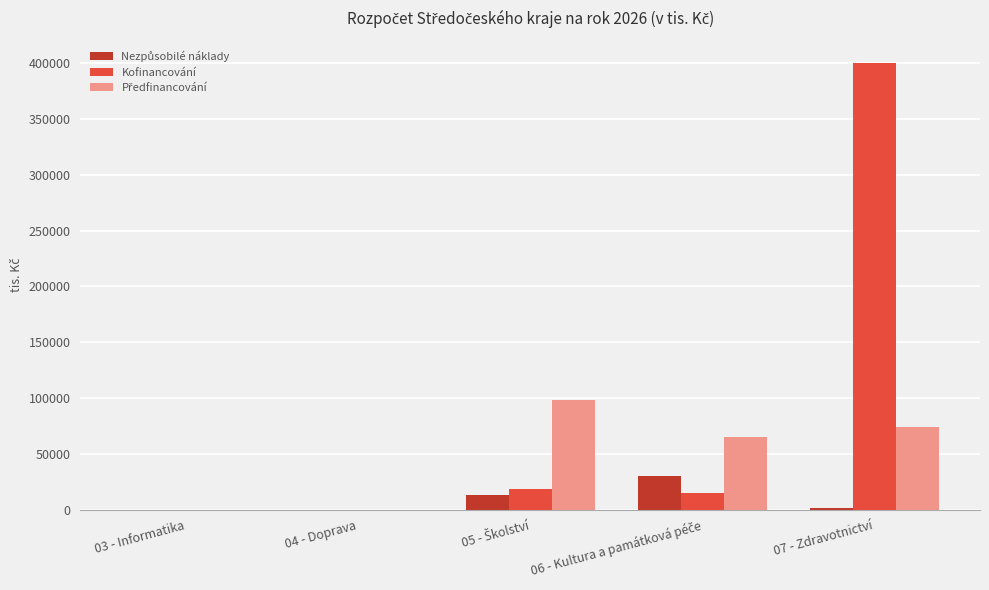

Count the number of categories in the chart.

5